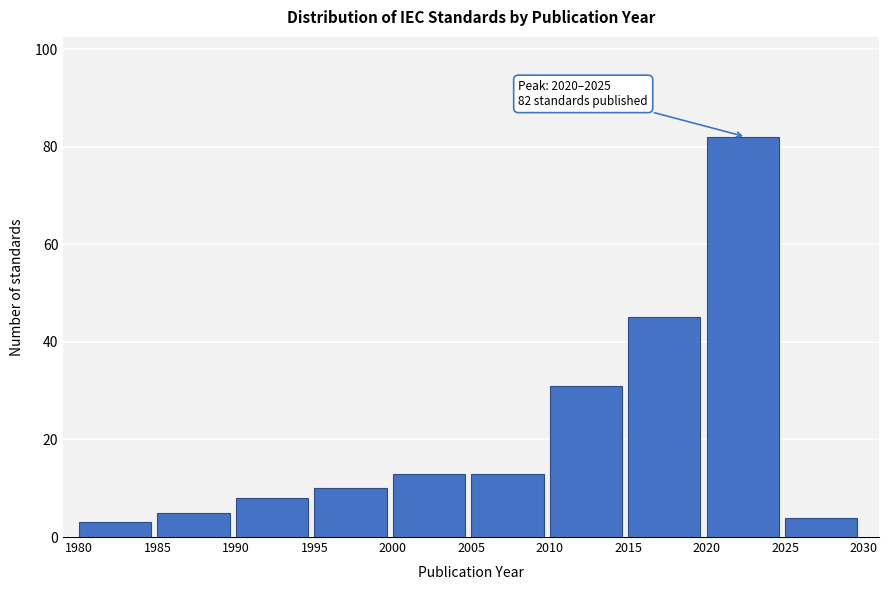

Over which range of the x-axis is the bar tallest?

2020 to 2025